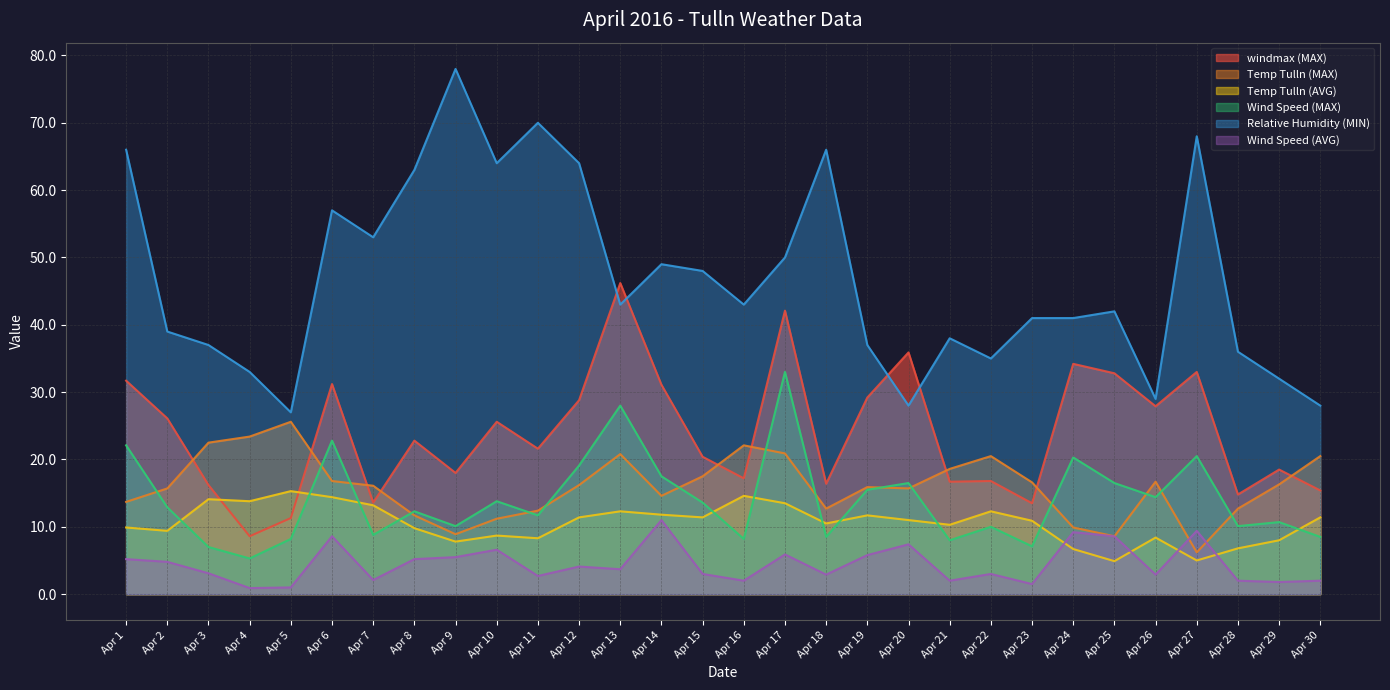

The Temp Tulln (MAX) series shows 7.7 at Apr 10. True or false?

False